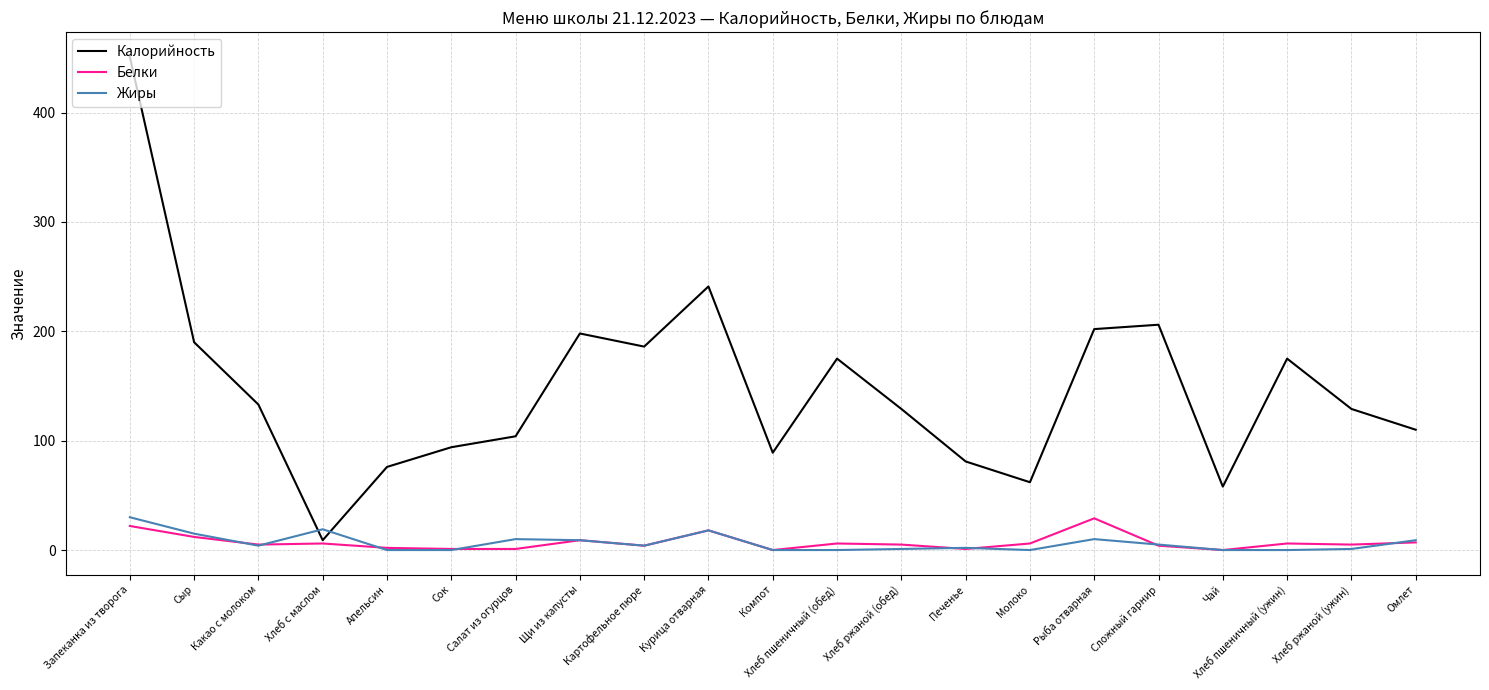

What is the sum of all Белки values?

149